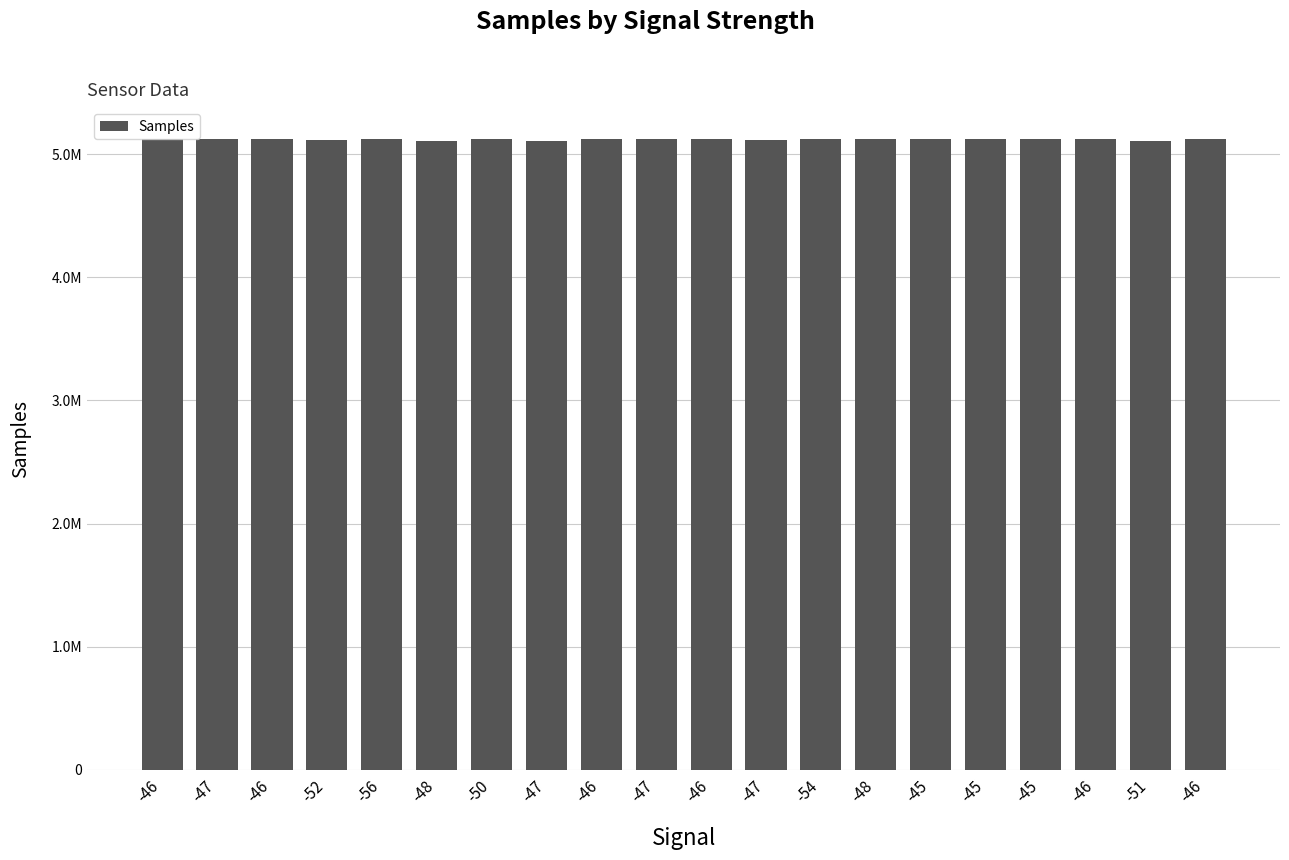

What is the change in value from -52 to -45?

+1582